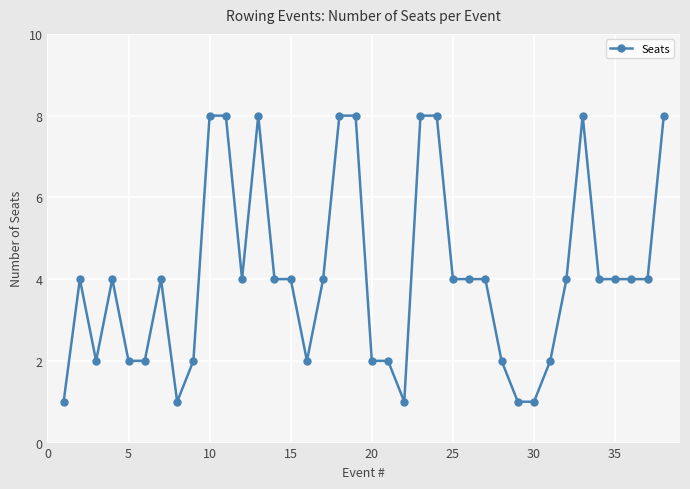

What is the difference between the second highest and minimum values?

7